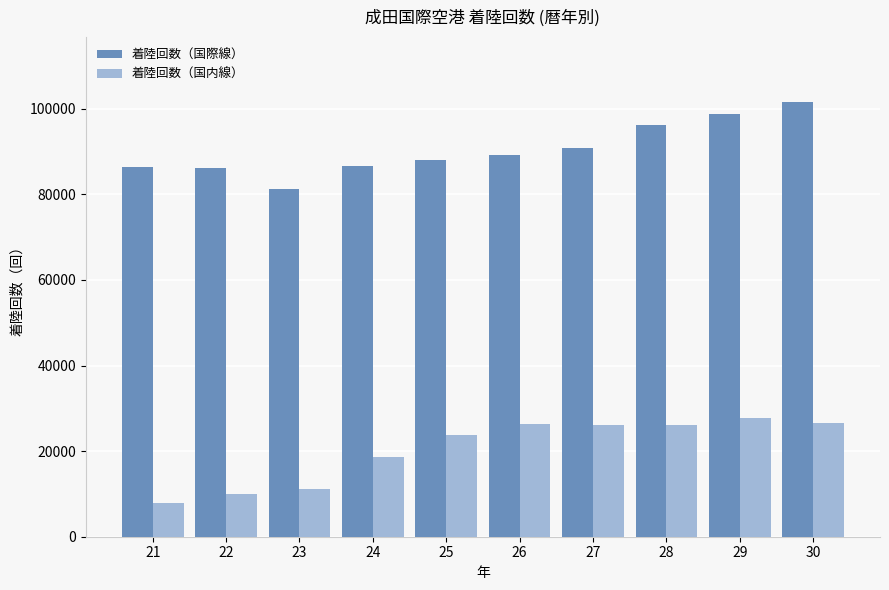

List the series in order of their peak value, lowest first.

着陸回数（国内線）, 着陸回数（国際線）